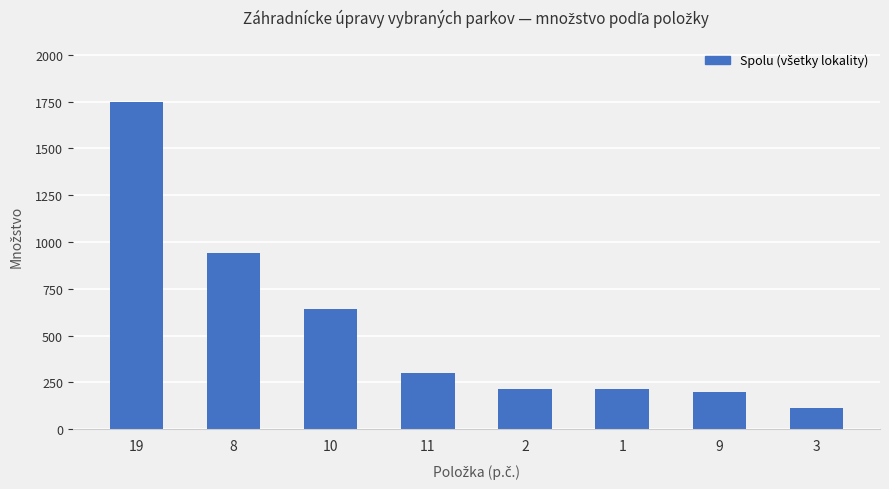

What is the label of the 1st bar from the right?

3